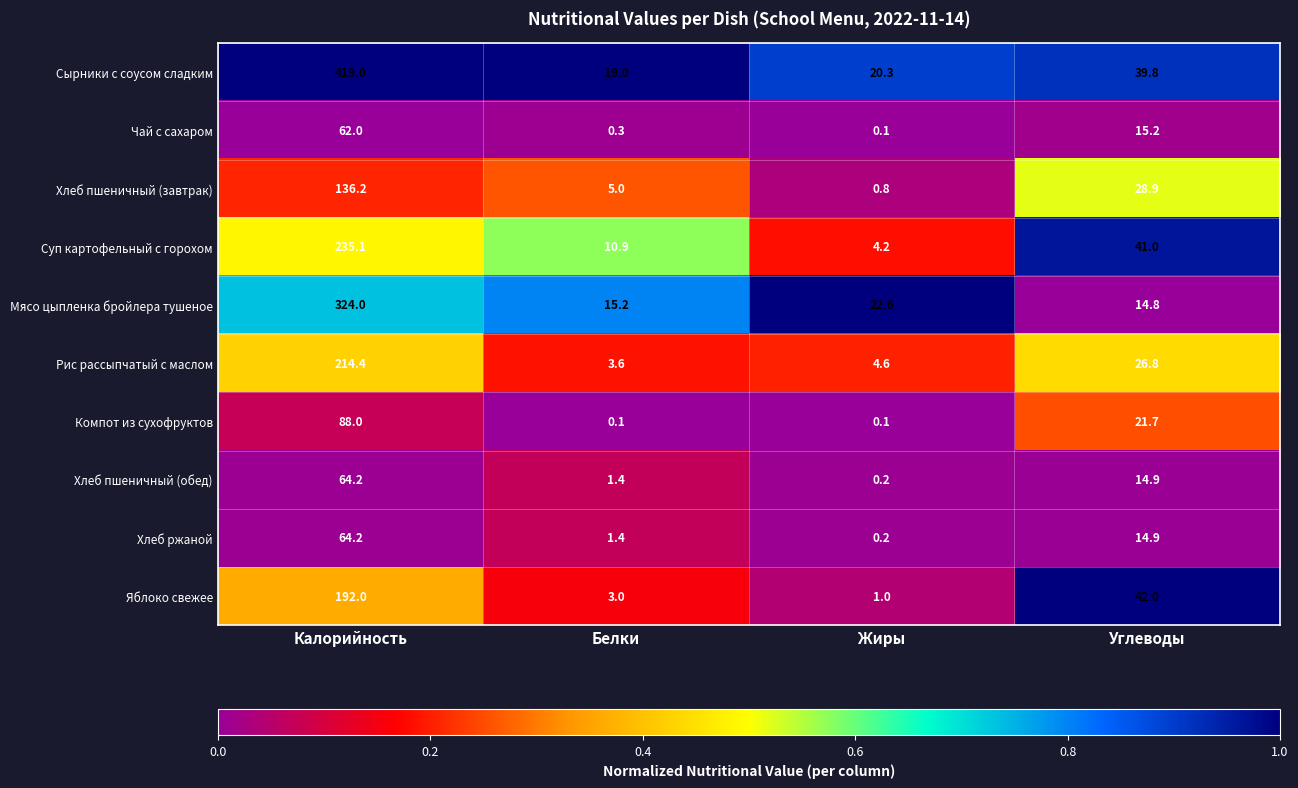

The value of Суп картофельный с горохом at Углеводы is 41.0. True or false?

True